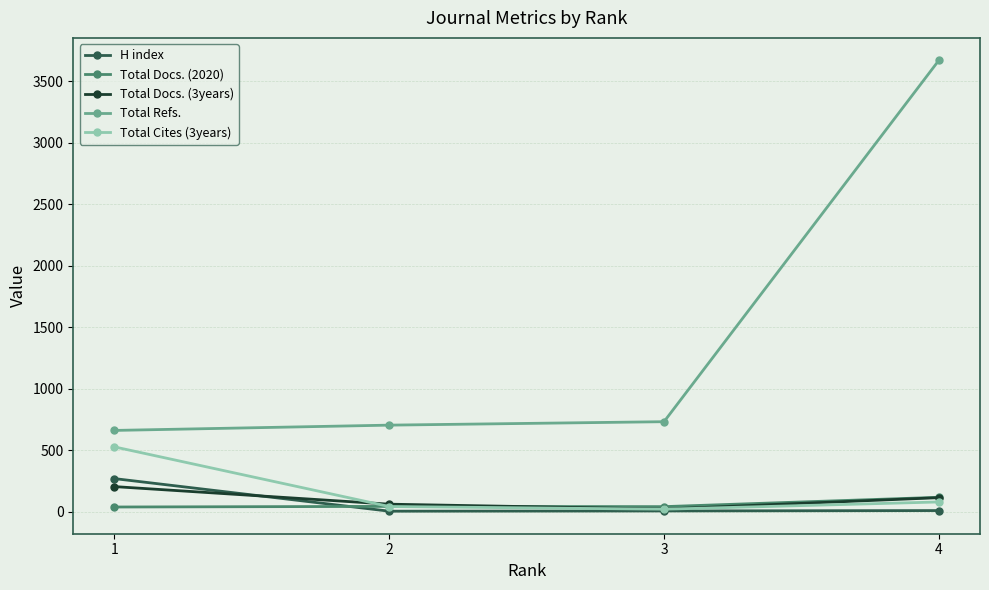

Which series has the widest spread of values?

Total Refs.